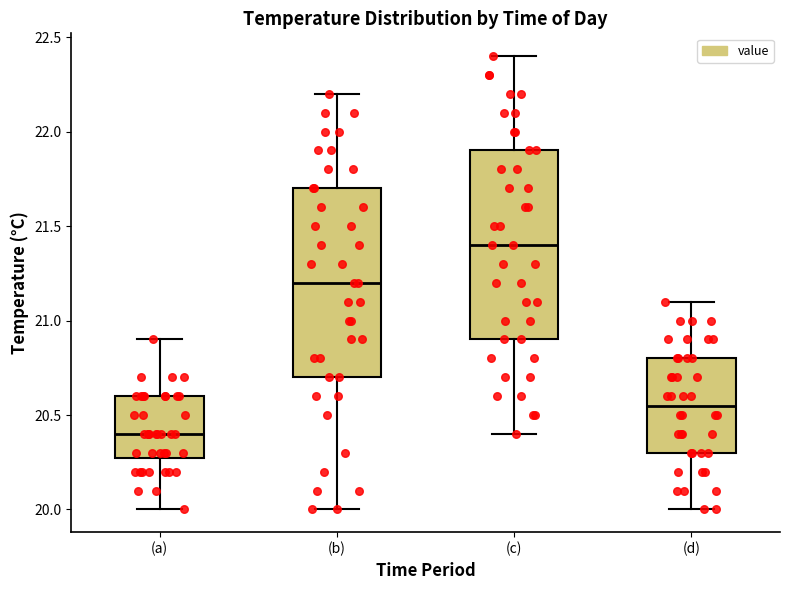

Which box has the lowest median line?

(a)